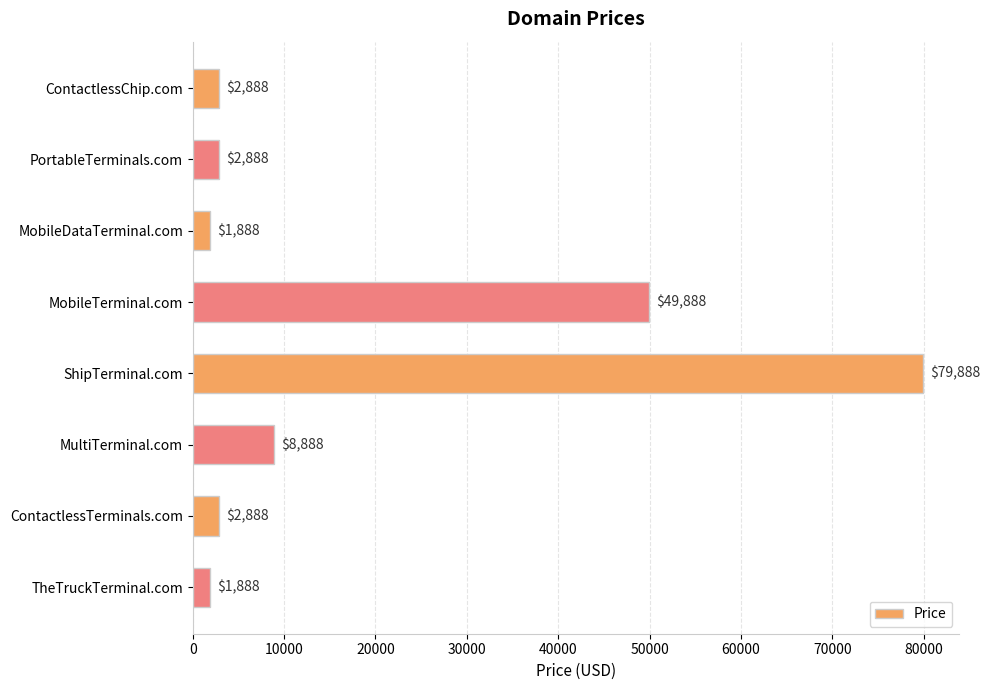

At which label is the value closest to 40888?

MobileTerminal.com